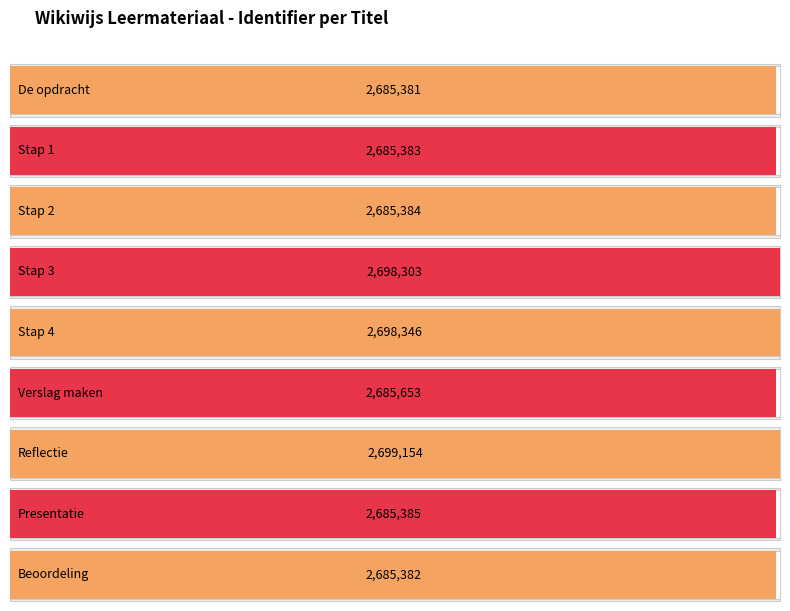

List the labels in order of value, largest first.

Reflectie, Stap 4, Stap 3, Verslag maken, Presentatie, Stap 2, Stap 1, Beoordeling, De opdracht